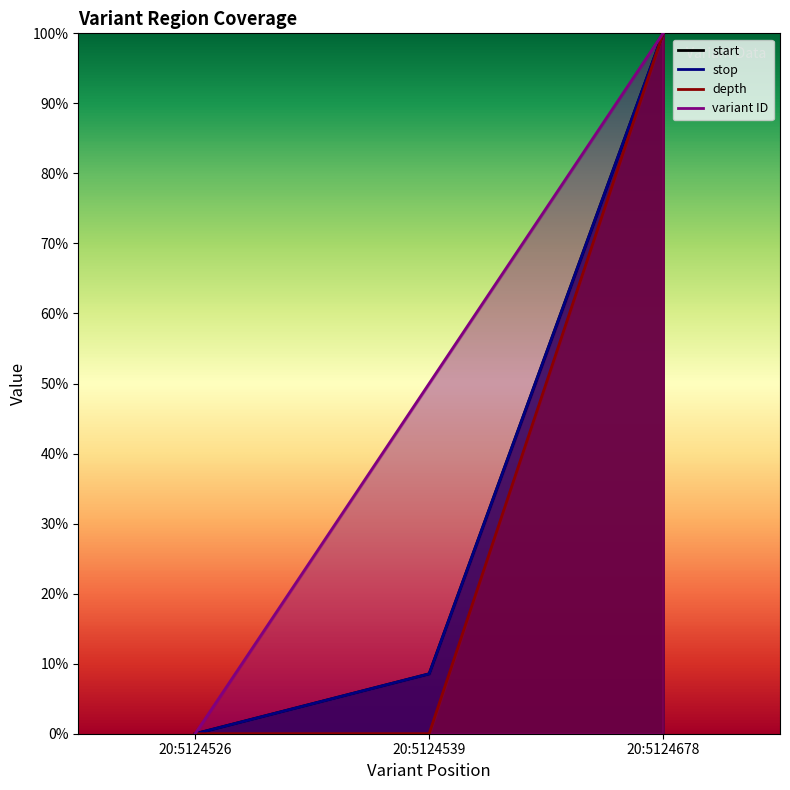

How many values in start are above zero?

2